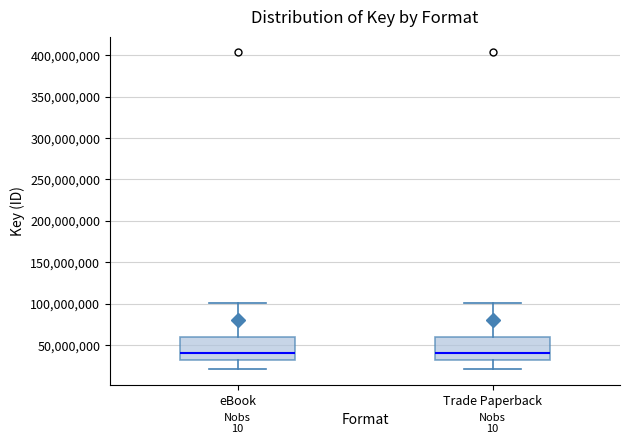

Reading left to right, transcribe this box plot: for each box, give where its median line is, the range the box spans, and where its two whiskers end, as read against the y-axis. The values are not printed on the chart, so give them approximately, as read against the axis.

eBook: median 40000000, box 30000000 to 60000000, whiskers 20000000 to 100000000
Trade Paperback: median 40000000, box 30000000 to 60000000, whiskers 20000000 to 100000000